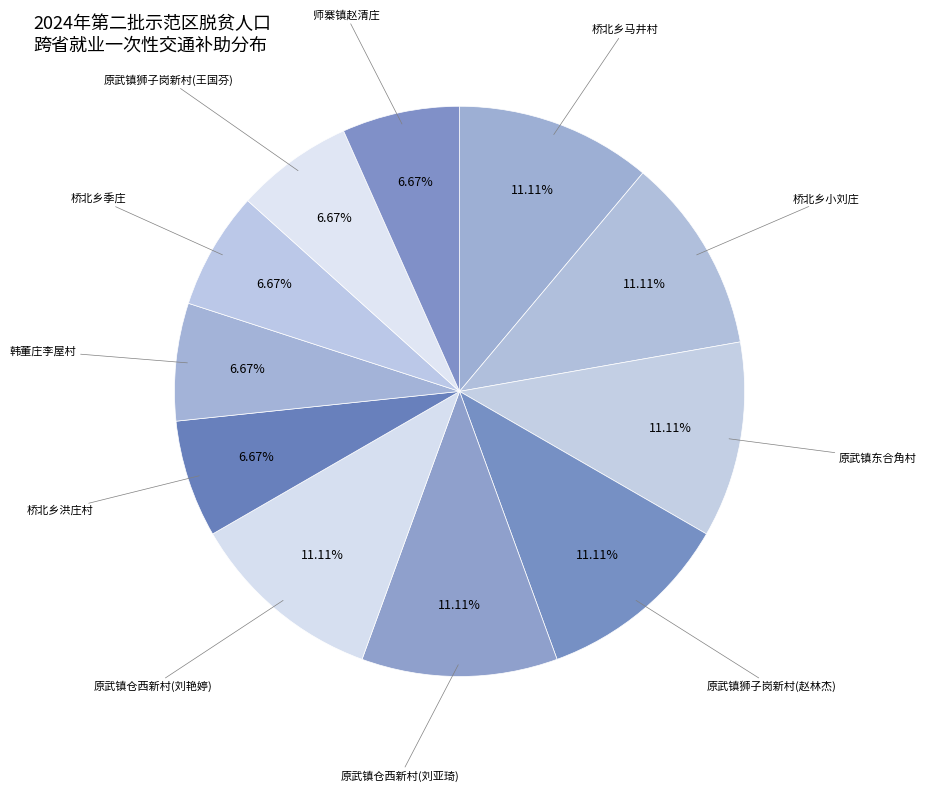

Count the number of slices in the pie.

11